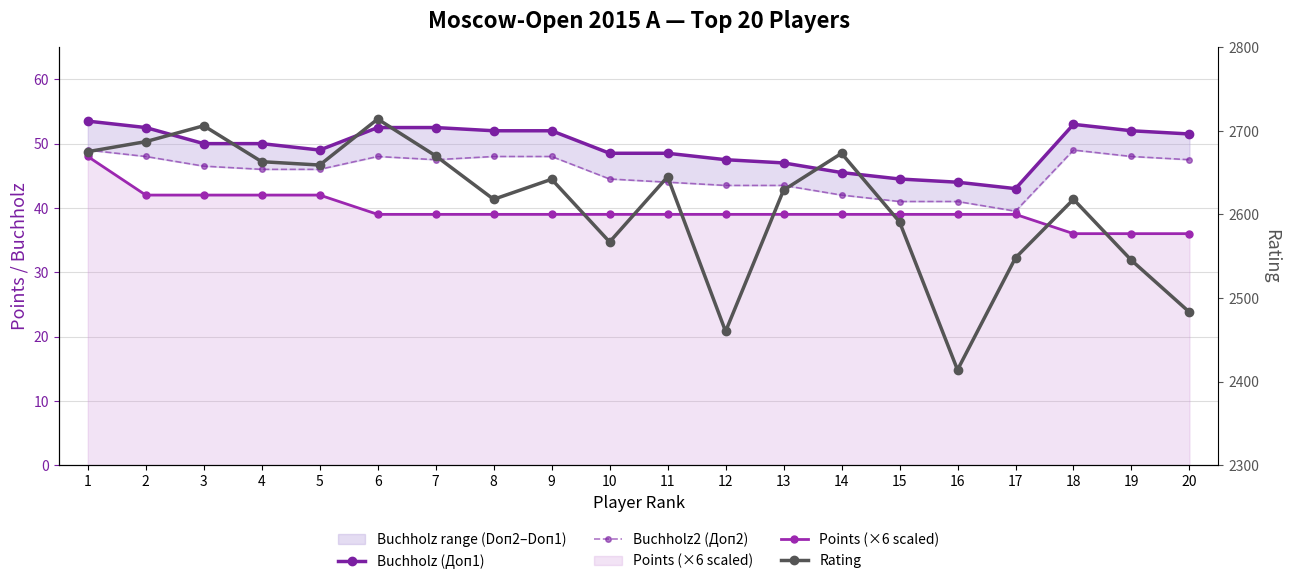

What is the value of the Buchholz (Доп1) point at the 3rd from the left?

50.0